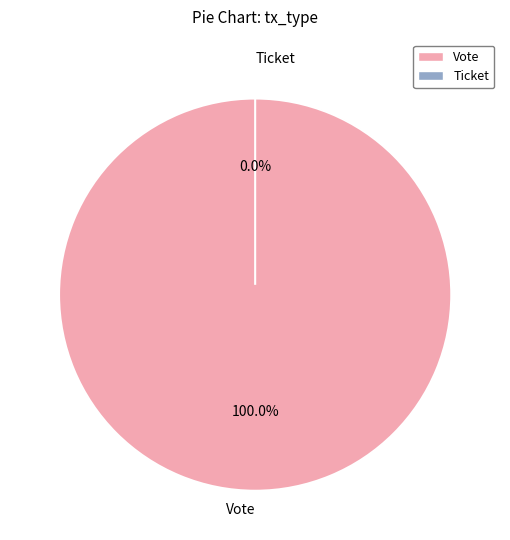

True or false: Vote (io_index=1) accounts for 90% of the total.

False